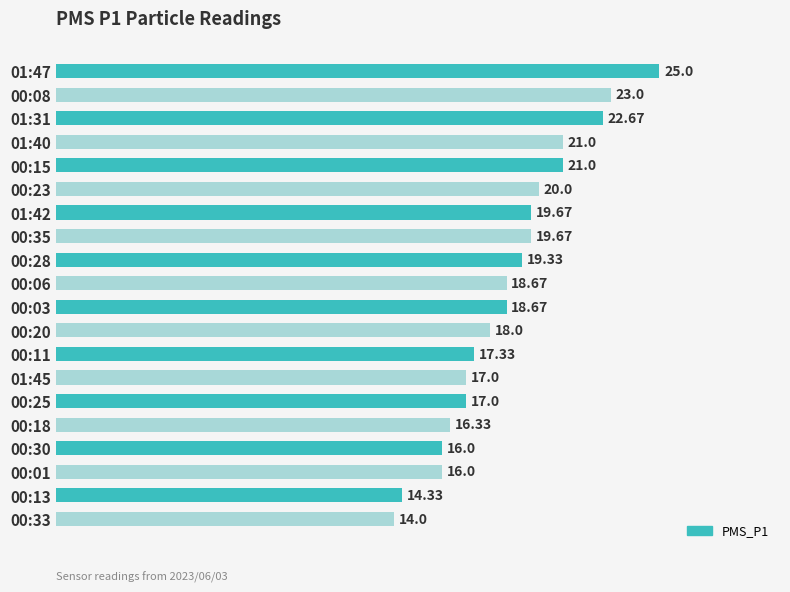

How many categories are shown in the chart?

20